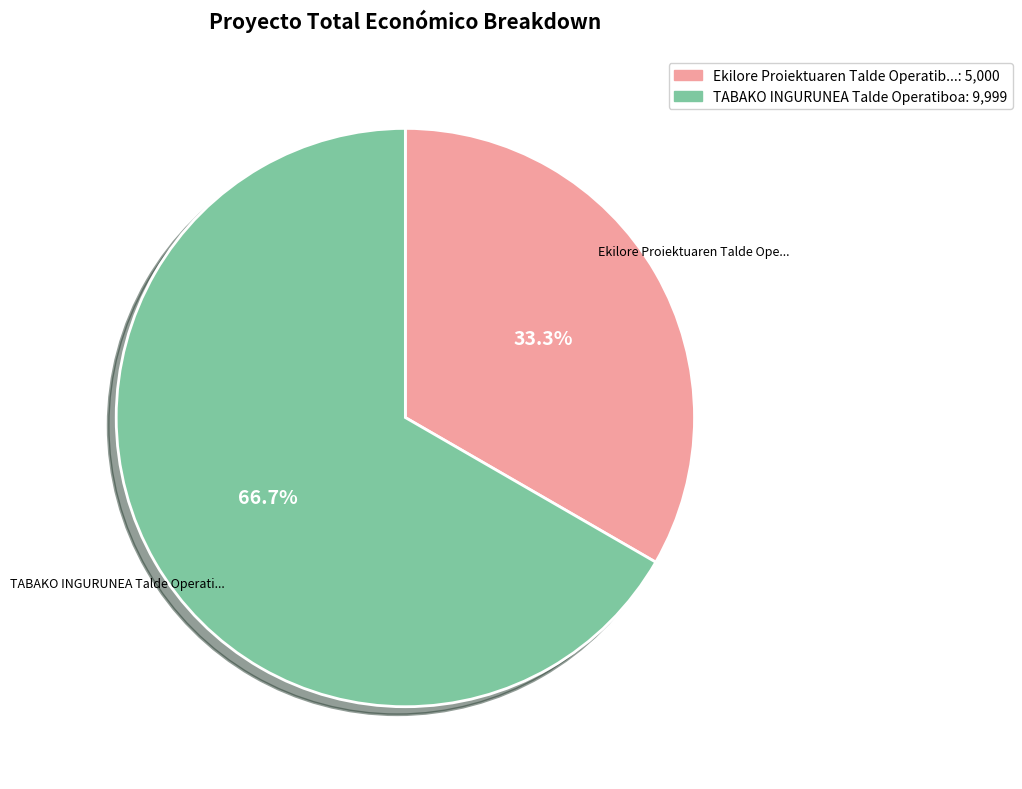

Does any single category account for the majority?

Yes